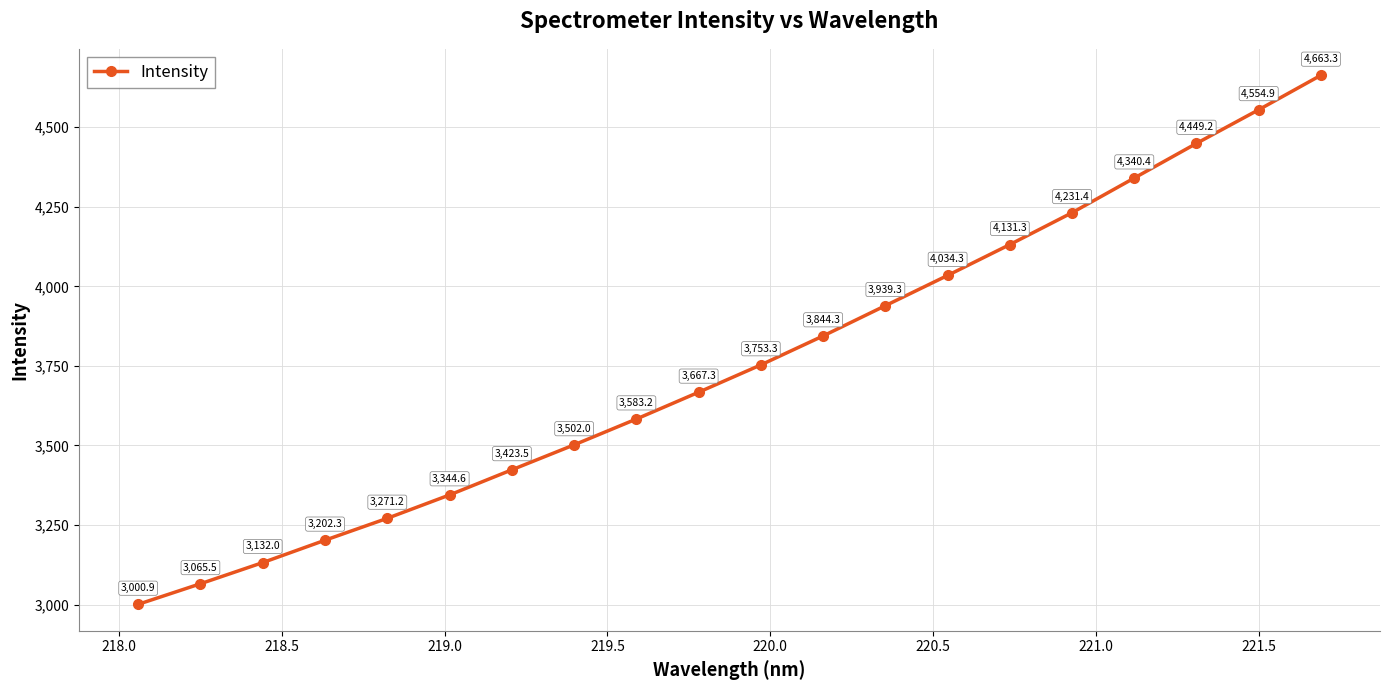

What is the maximum value shown in the chart?

4663.3